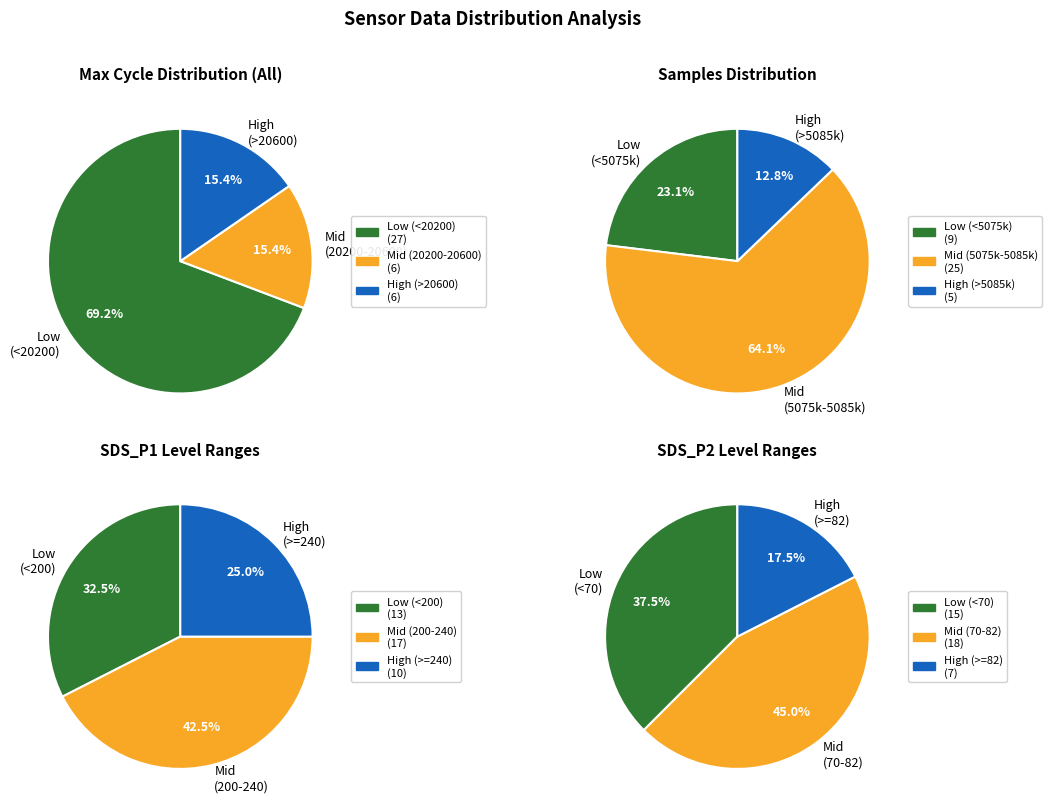

How many slices are in this pie chart?

12